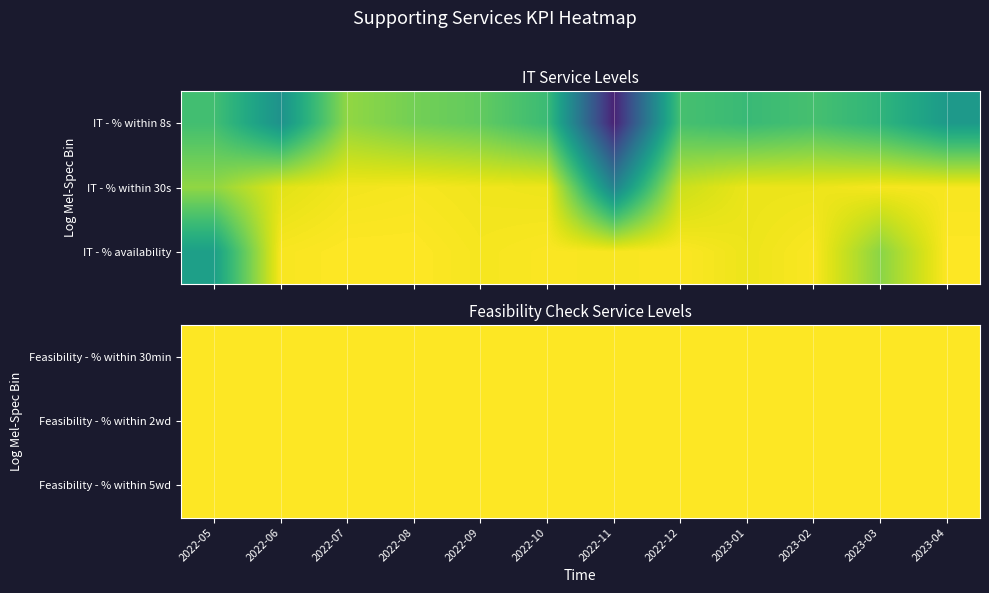

What is the highest value of the IT - % within 8s series?

1.0